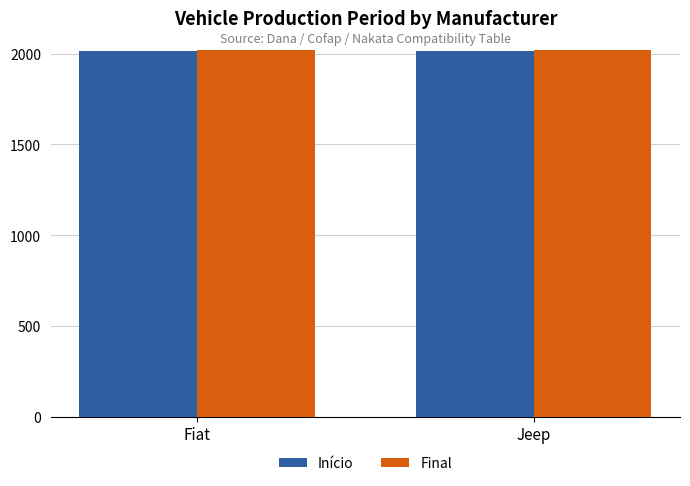

What is the maximum value shown in the chart?

2020